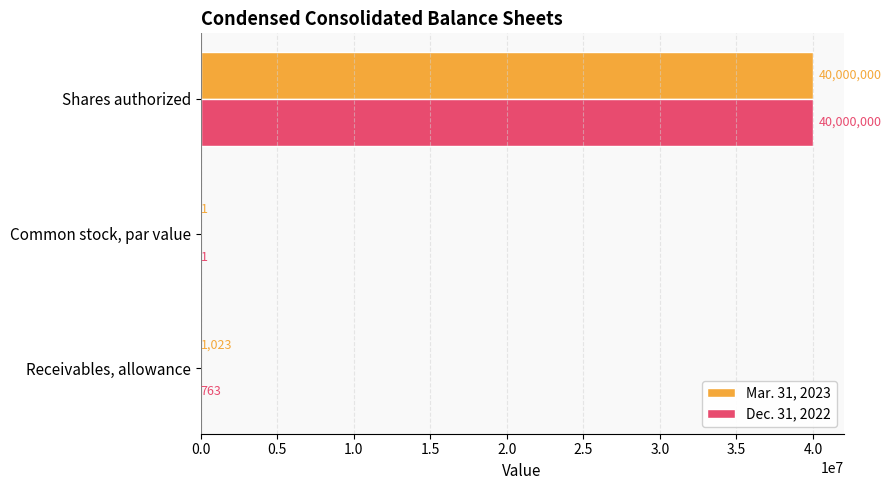

What is the sum of all Dec. 31, 2022 values?

40000764